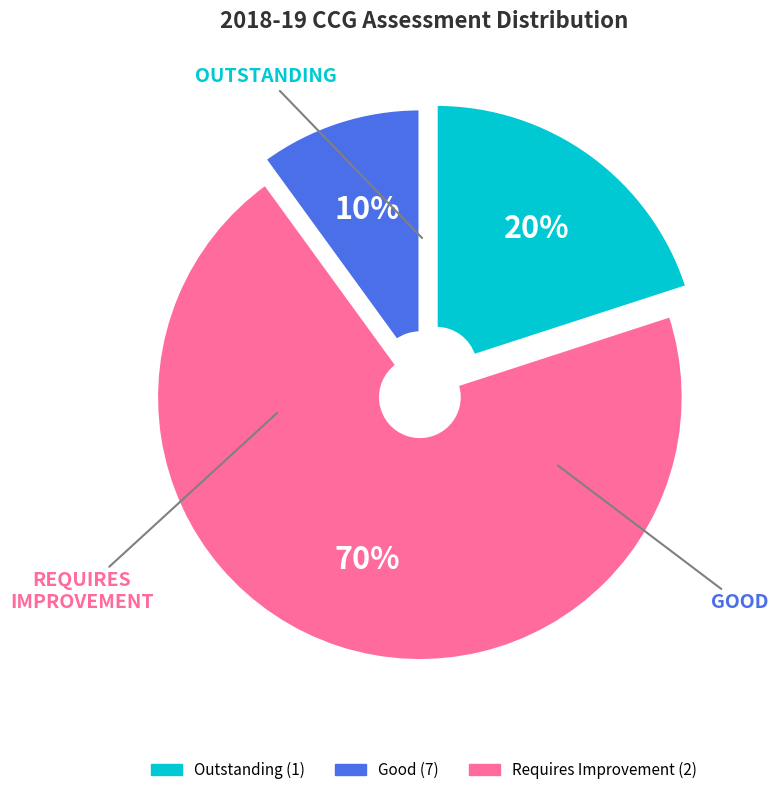

To the nearest percent, what is the difference between the largest and smallest slice percentages?

60%